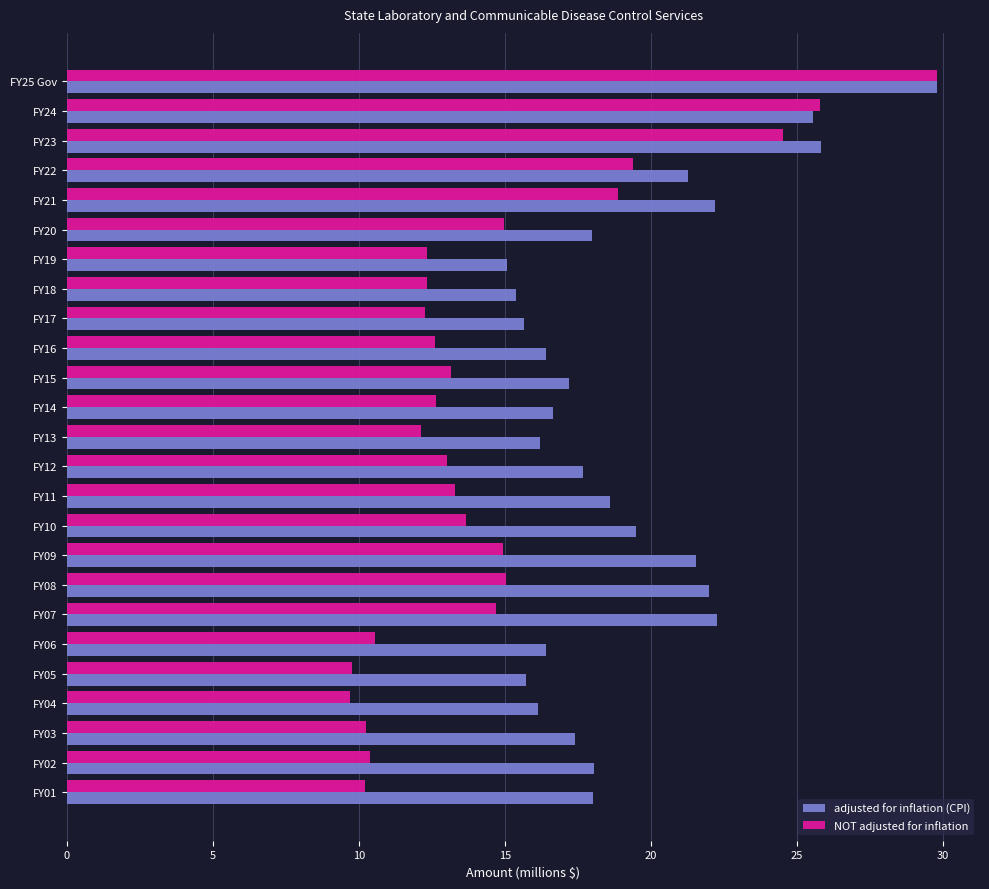

What is the sum of all NOT adjusted for inflation values?

366.3